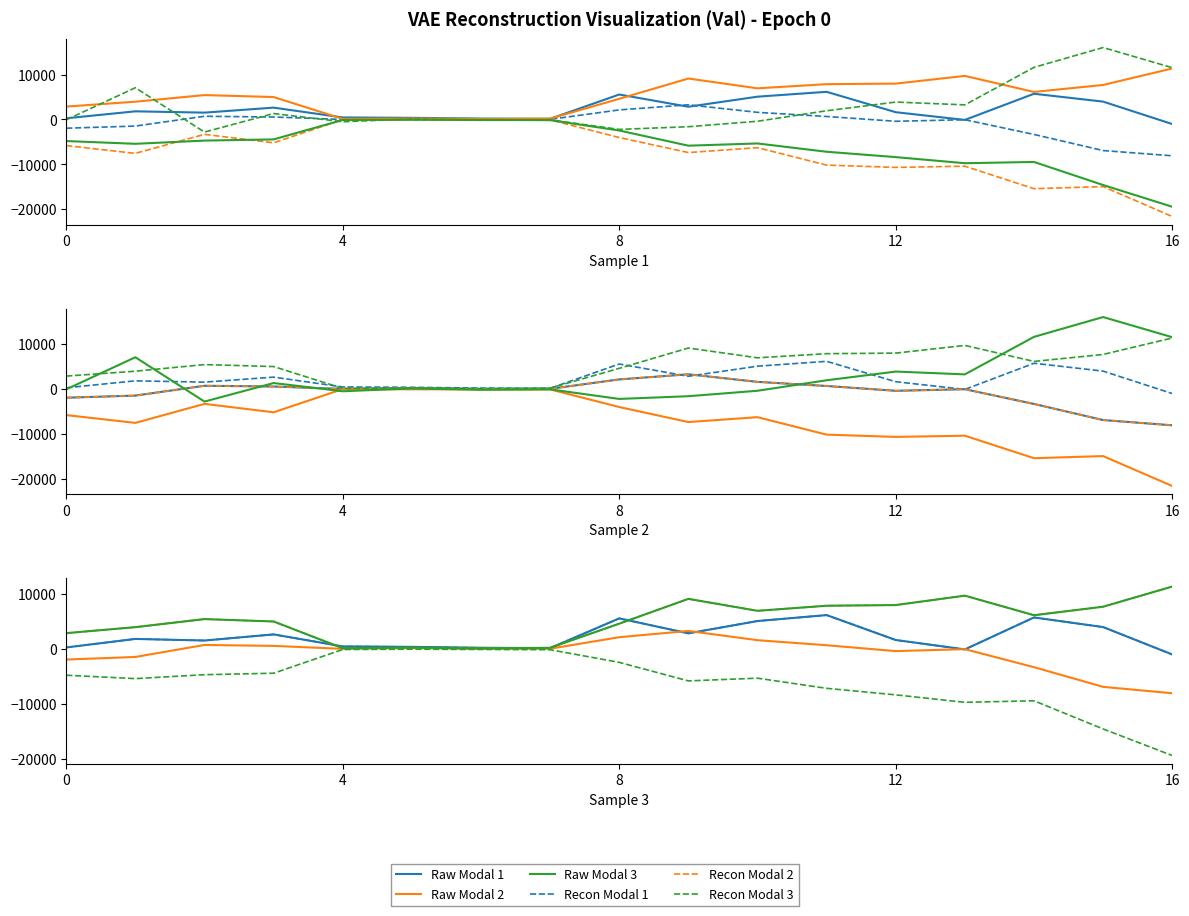

Rank the series by their maximum value, from lowest to highest.

Recon Modal 3, Raw Modal 2, Raw Modal 1, Recon Modal 1, Recon Modal 2, Raw Modal 3